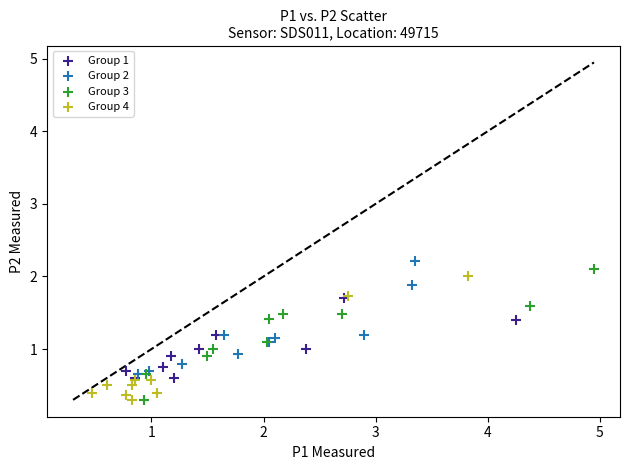

What are all the series names shown in the legend?

Group 1, Group 2, Group 3, Group 4